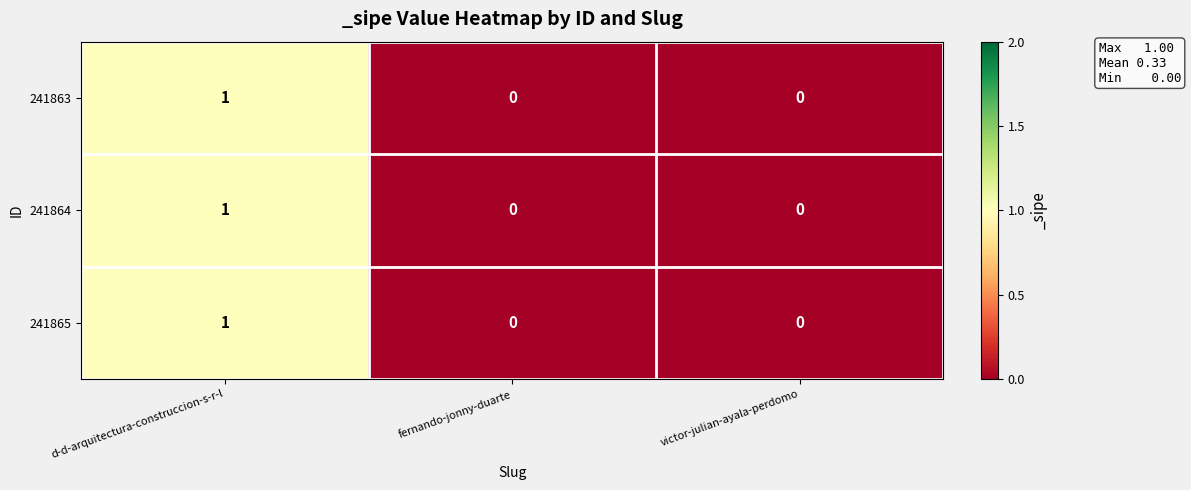

The 241864 series shows 0 at d-d-arquitectura-construccion-s-r-l. True or false?

False